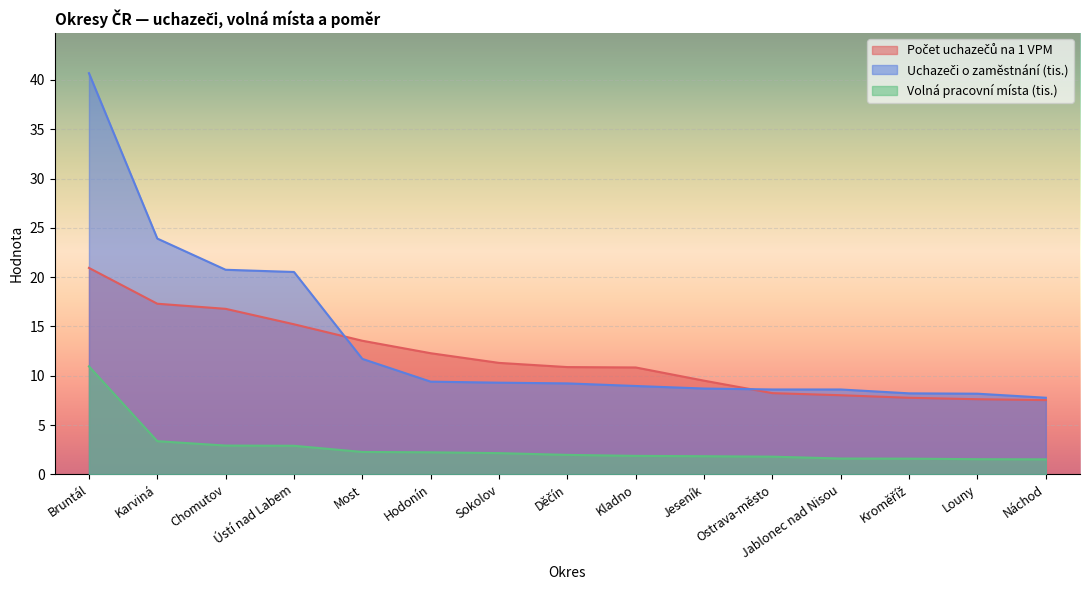

Reading right to left, transcribe all the data shown in this chart.

Počet uchazečů na 1 VPM: 7.5	7.6	7.8	8.0	8.2	9.5	10.8	10.9	11.3	12.3	13.6	15.2	16.8	17.3	20.9
Uchazeči o zaměstnání (tis.): 7.8	8.2	8.2	8.6	8.6	8.7	9.0	9.2	9.3	9.4	11.7	20.5	20.7	23.9	40.7
Volná pracovní místa (tis.): 1.5	1.5	1.6	1.6	1.8	1.8	1.9	2.0	2.2	2.2	2.3	2.9	2.9	3.4	11.0